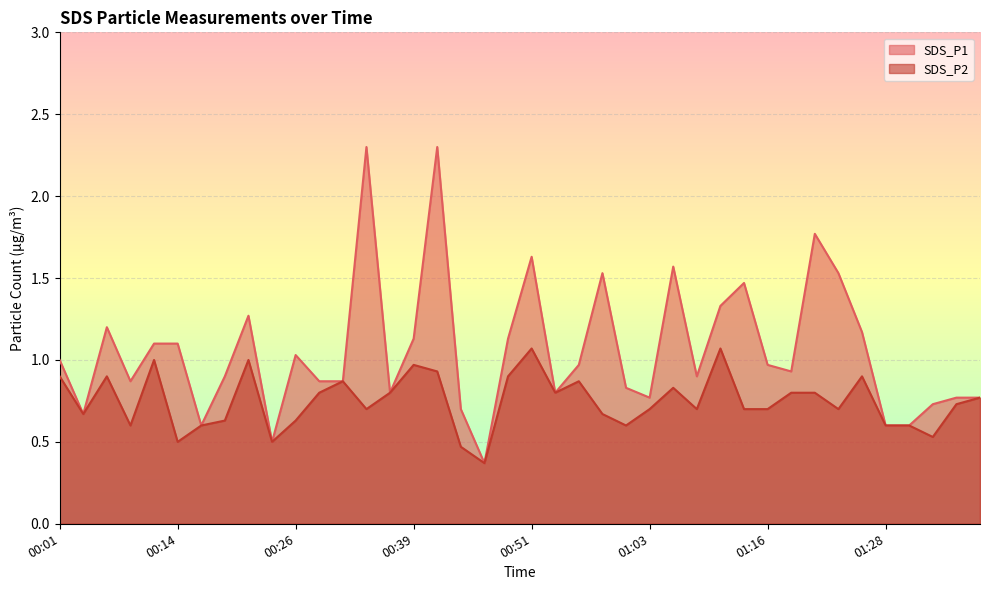

True or false: SDS_P1 and SDS_P2 cross at least once.

False